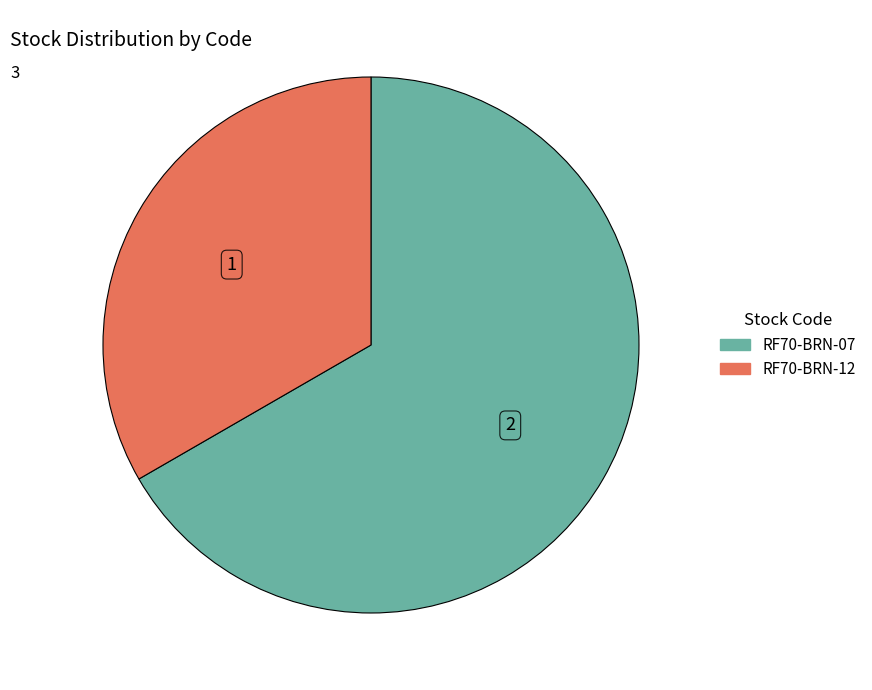

Do RF70-BRN-12 and RF70-BRN-07 together represent more than half of the pie?

Yes